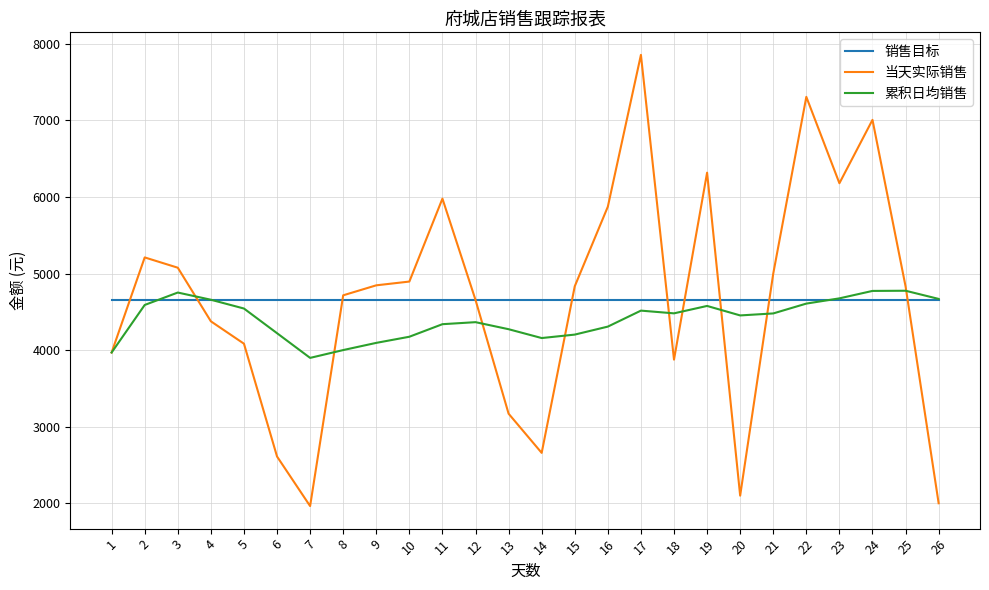

What is the lowest value of the 当天实际销售 series?

1964.8